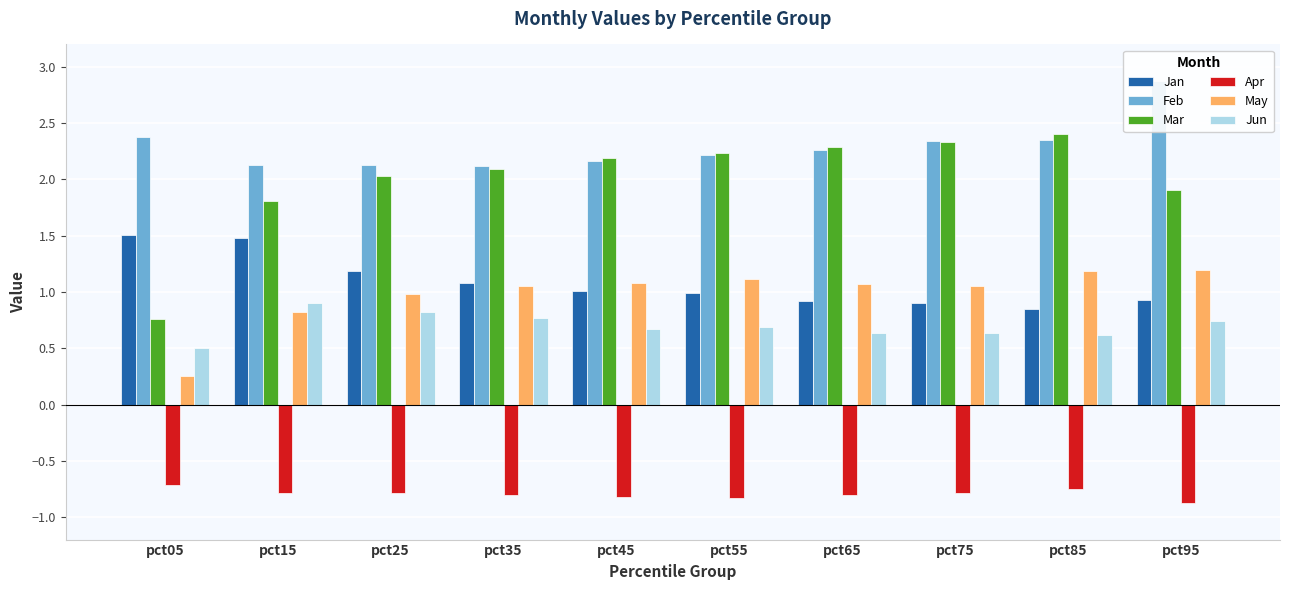

List the series in order of their peak value, highest first.

Feb, Mar, Jan, May, Jun, Apr